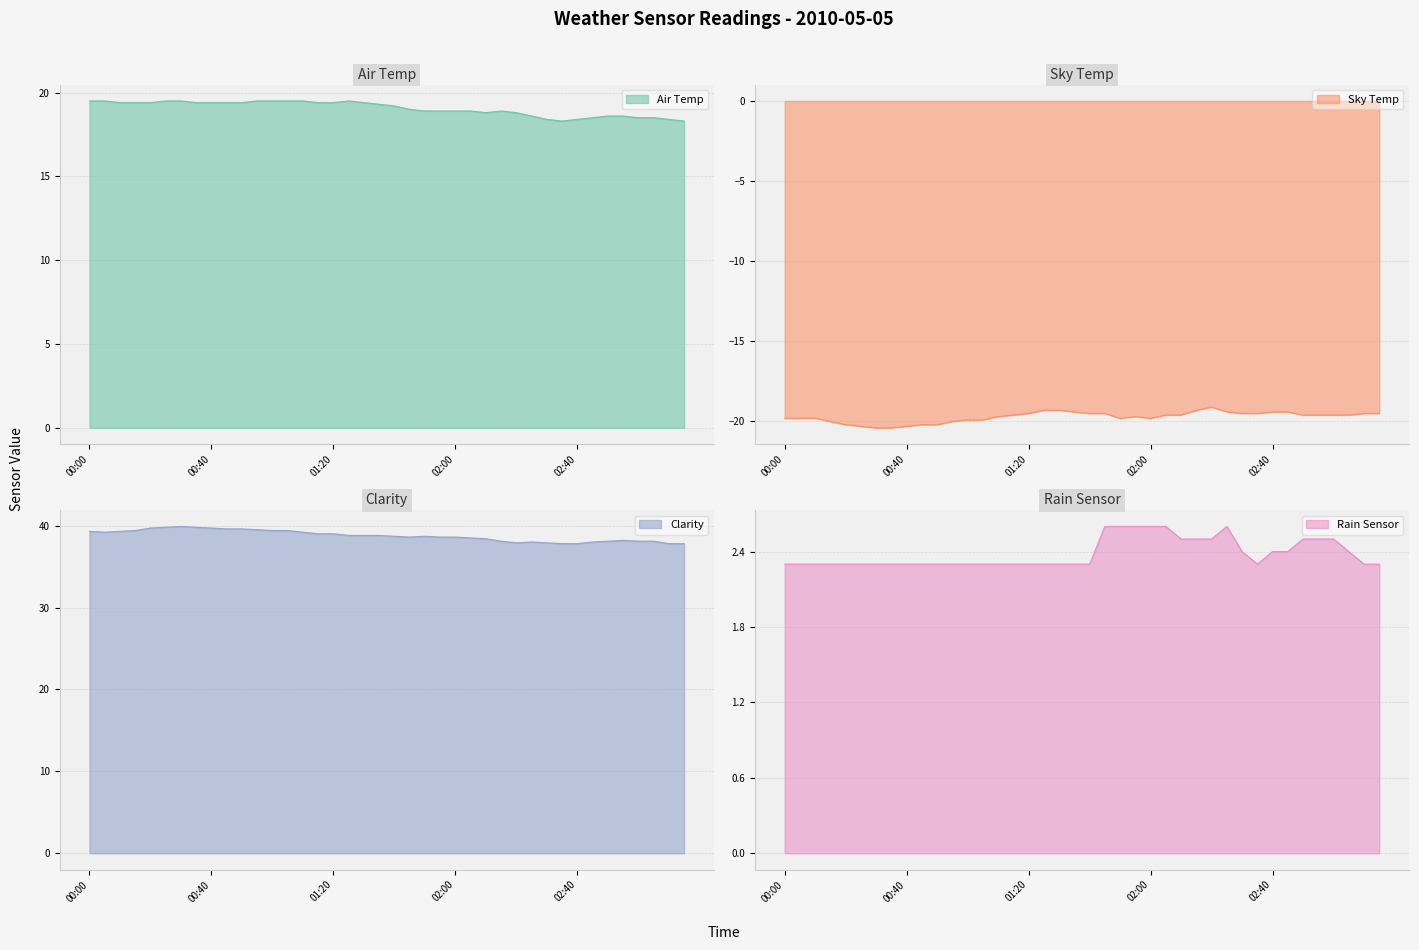

What is the average value of the Clarity series?

38.8